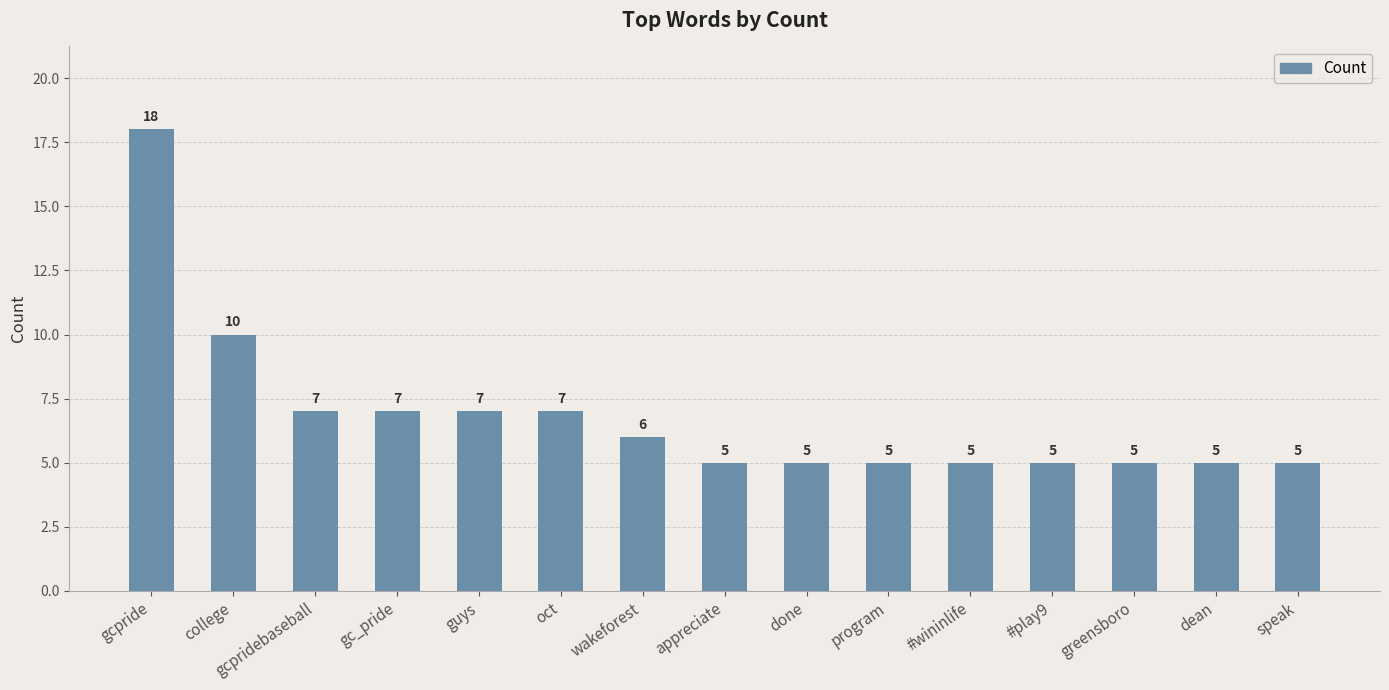

What is the difference between the maximum and minimum values?

13